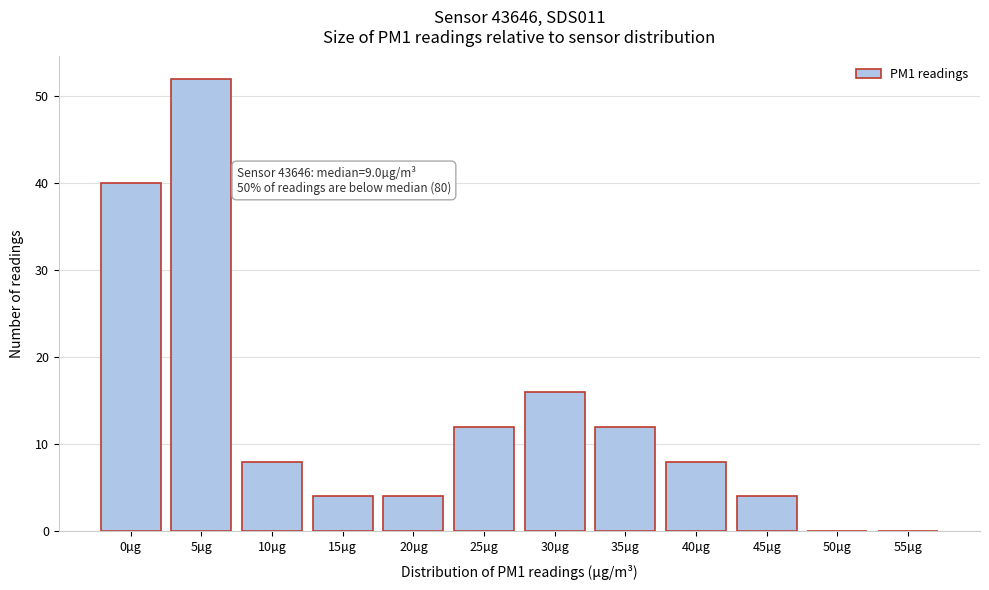

Reading left to right, extract all data points from this chart.

0µg=40	5µg=52	10µg=8	15µg=4	20µg=4	25µg=12	30µg=16	35µg=12	40µg=8	45µg=4	50µg=0	55µg=0